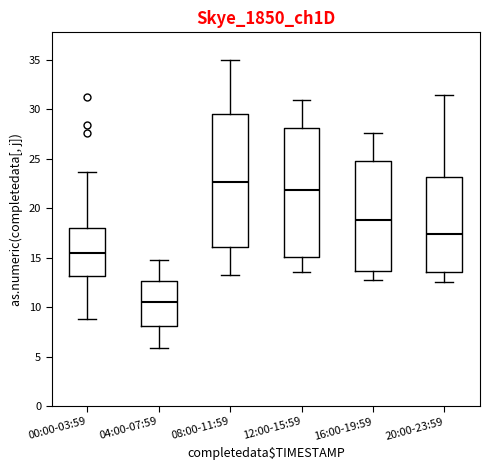

Reading left to right, transcribe this box plot: for each box, give where its median line is, the range the box spans, and where its two whiskers end, as read against the y-axis. The values are not printed on the chart, so give them approximately, as read against the axis.

00:00-03:59: median 15.5, box 13.0 to 18.0, whiskers 9.0 to 23.5
04:00-07:59: median 10.5, box 8.0 to 12.5, whiskers 6.0 to 15.0
08:00-11:59: median 22.5, box 16.0 to 29.5, whiskers 13.0 to 35.0
12:00-15:59: median 22.0, box 15.0 to 28.0, whiskers 13.5 to 31.0
16:00-19:59: median 19.0, box 13.5 to 25.0, whiskers 12.5 to 27.5
20:00-23:59: median 17.5, box 13.5 to 23.0, whiskers 12.5 to 31.5